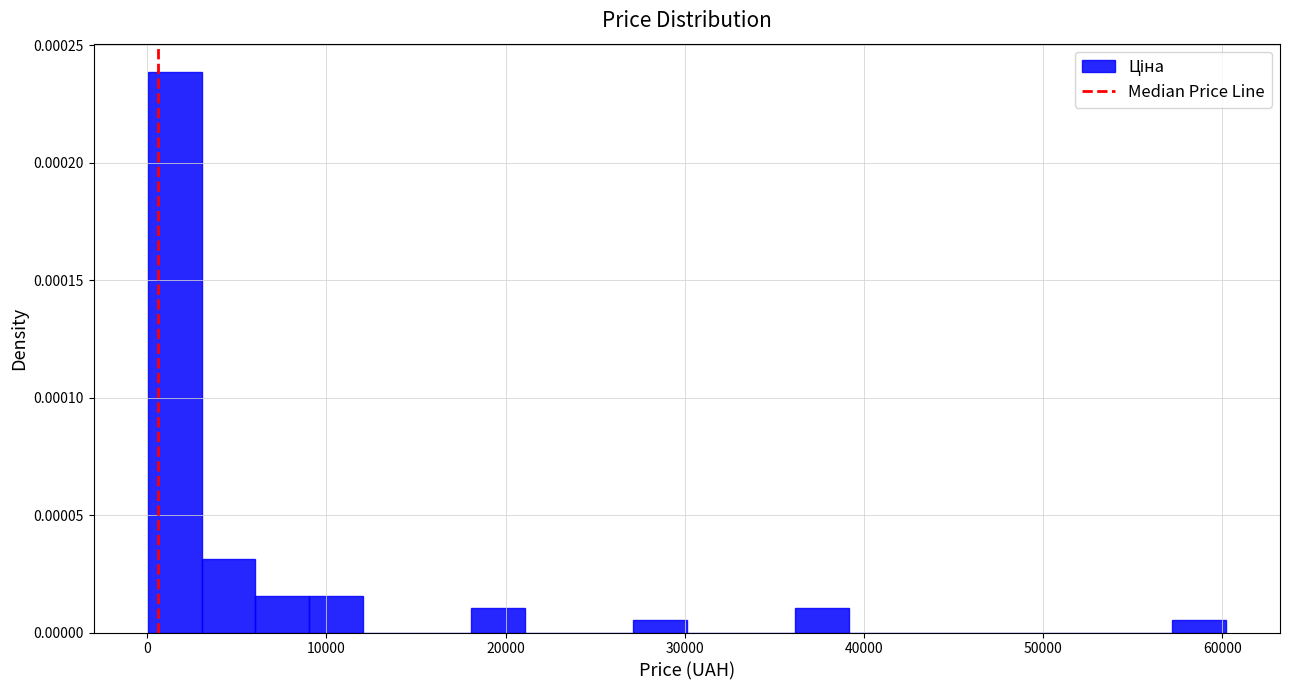

Read against the x-axis, roughly where is the centre of the tallest bar?

2000